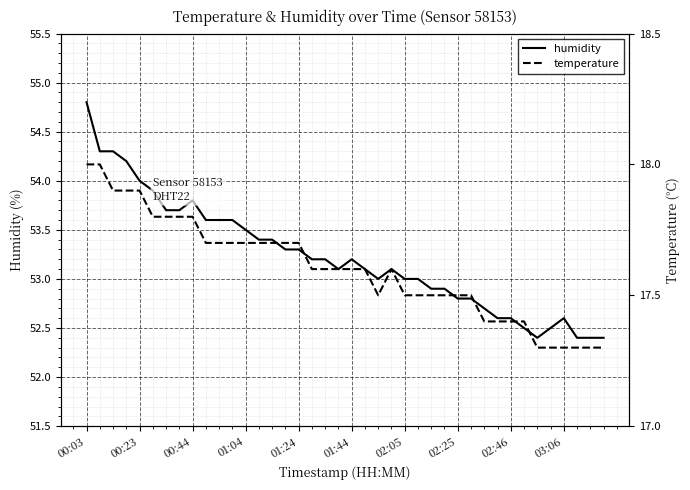

True or false: humidity has a value of 52.9 at 26.

True